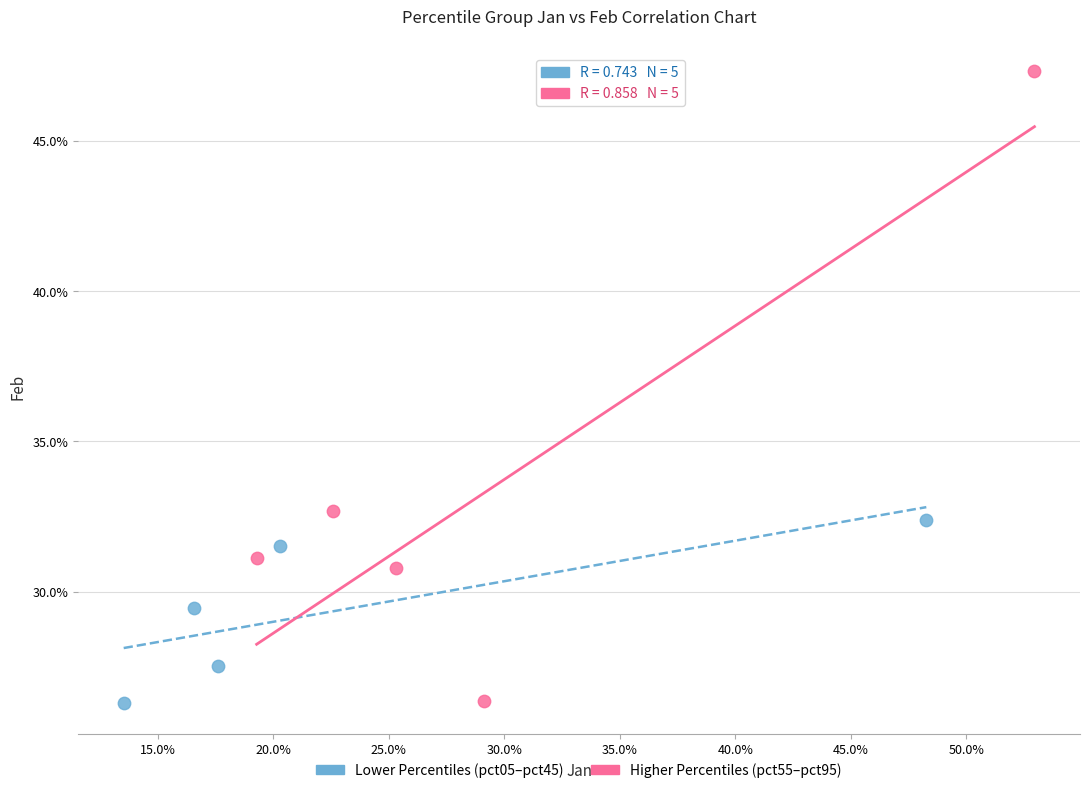

What are all the series names shown in the legend?

Lower Percentiles (pct05–pct45), Higher Percentiles (pct55–pct95)